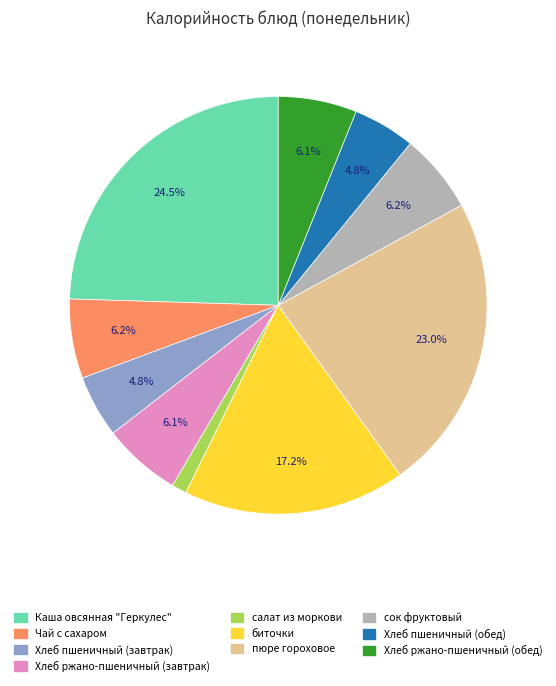

Approximately how many times larger is the value at пюре гороховое compared to сок фруктовый?

3.7